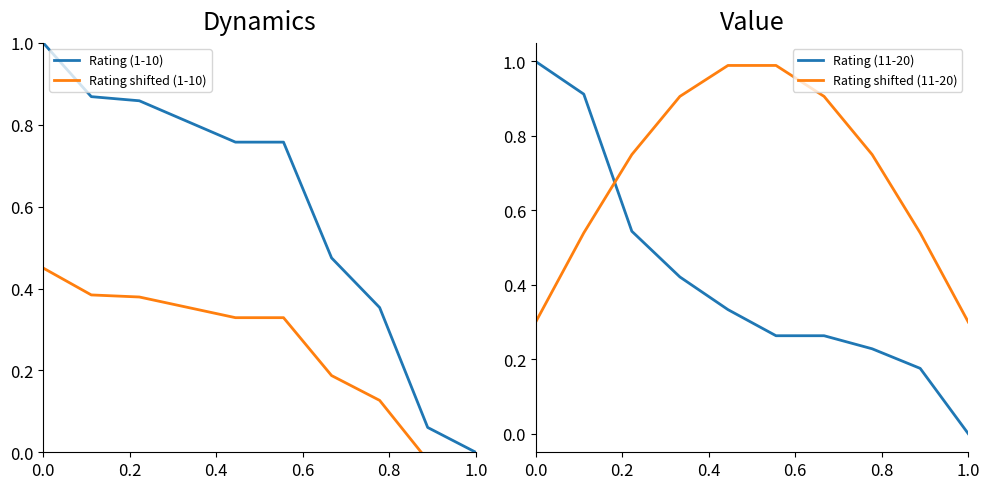

True or false: Rating (11-20) has a value of 0.4 at 1.0.

False